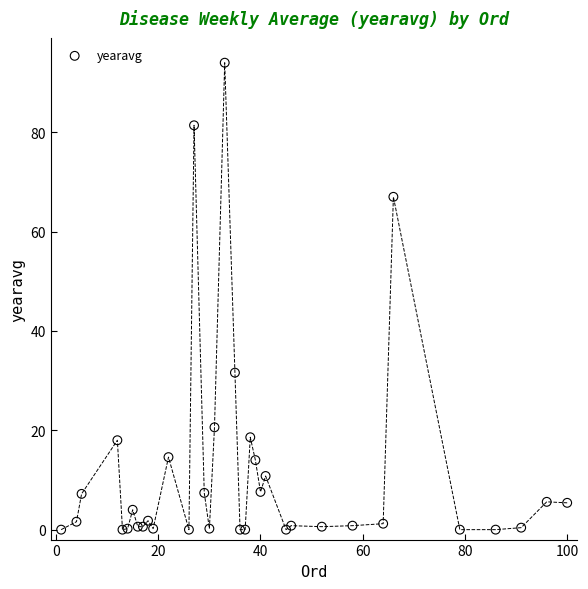

What Y value in the scatter plot is closest to 47?

31.6